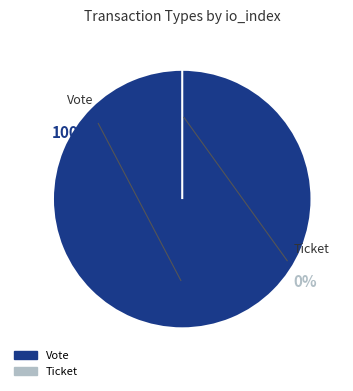

What is the largest slice in the pie chart?

Vote